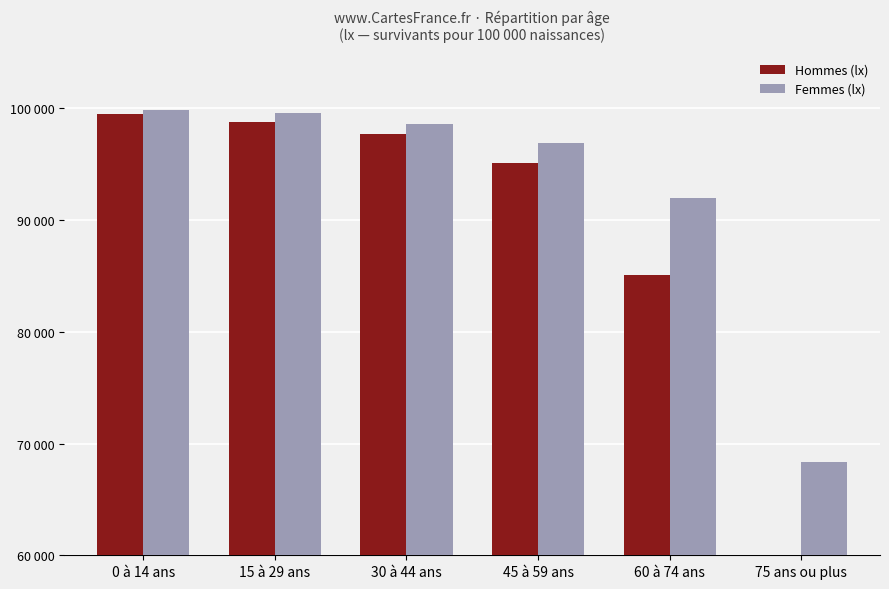

What is the difference between the second highest and second lowest values in the Femmes (lx) series?

7634